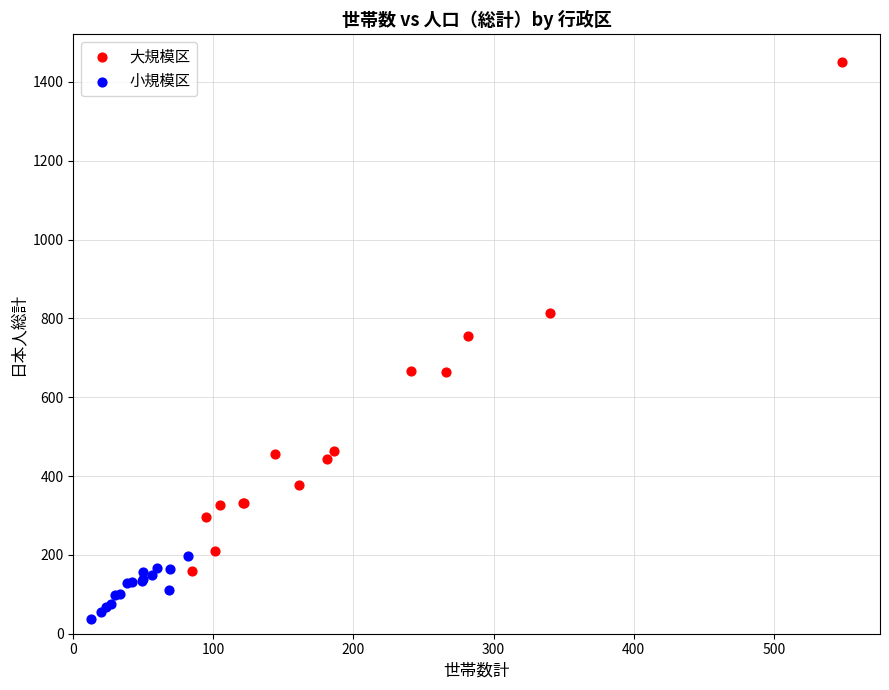

Which series contains the highest Y value?

大規模区